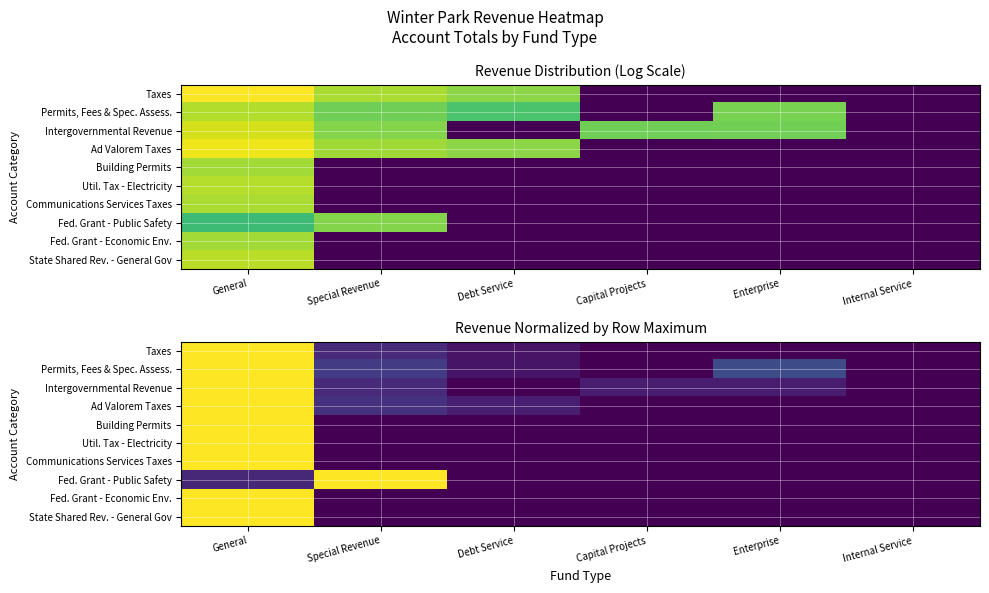

The Util. Tax - Electricity series shows 0.0 at Enterprise. True or false?

True